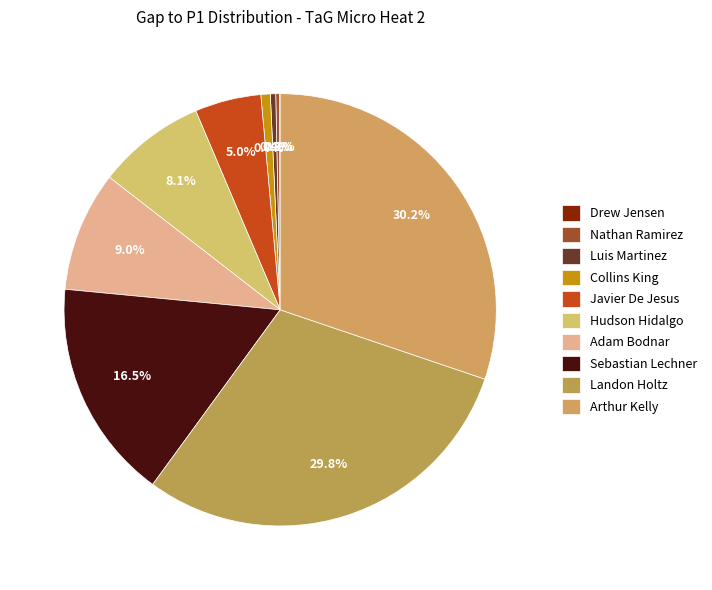

Count the number of slices in the pie.

10